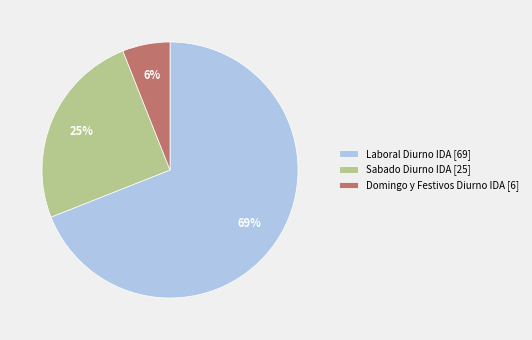

To the nearest percent, what is the average slice percentage?

33%